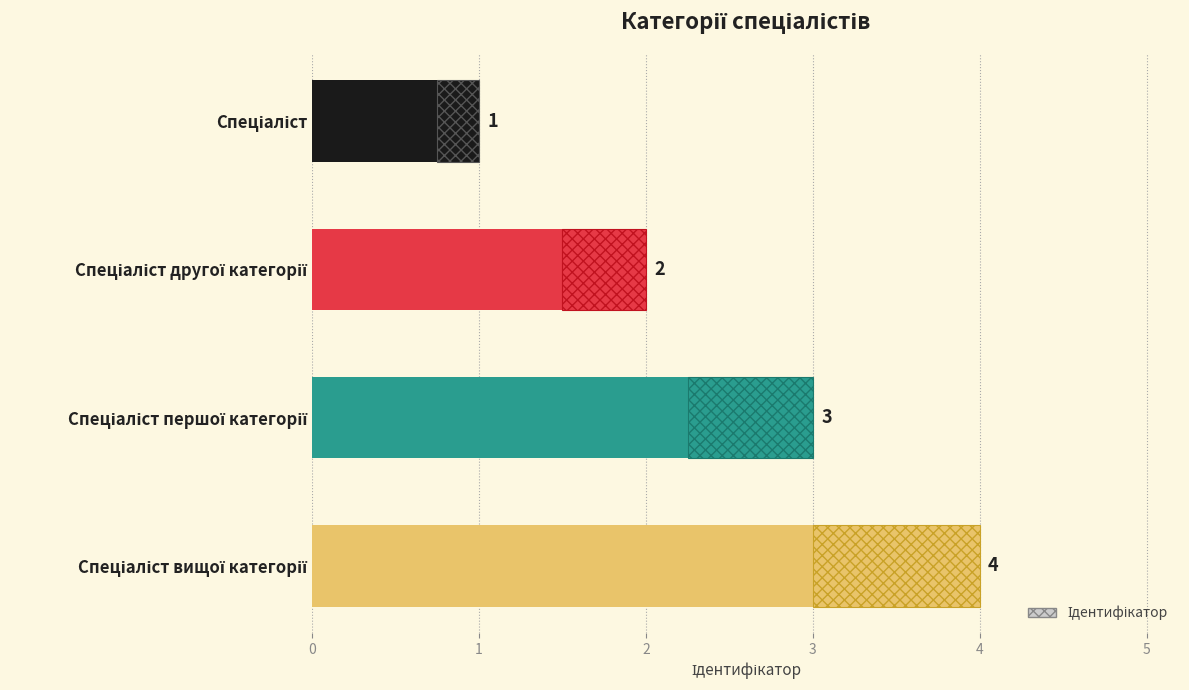

What is the sum of the values at 0 and 2?

4